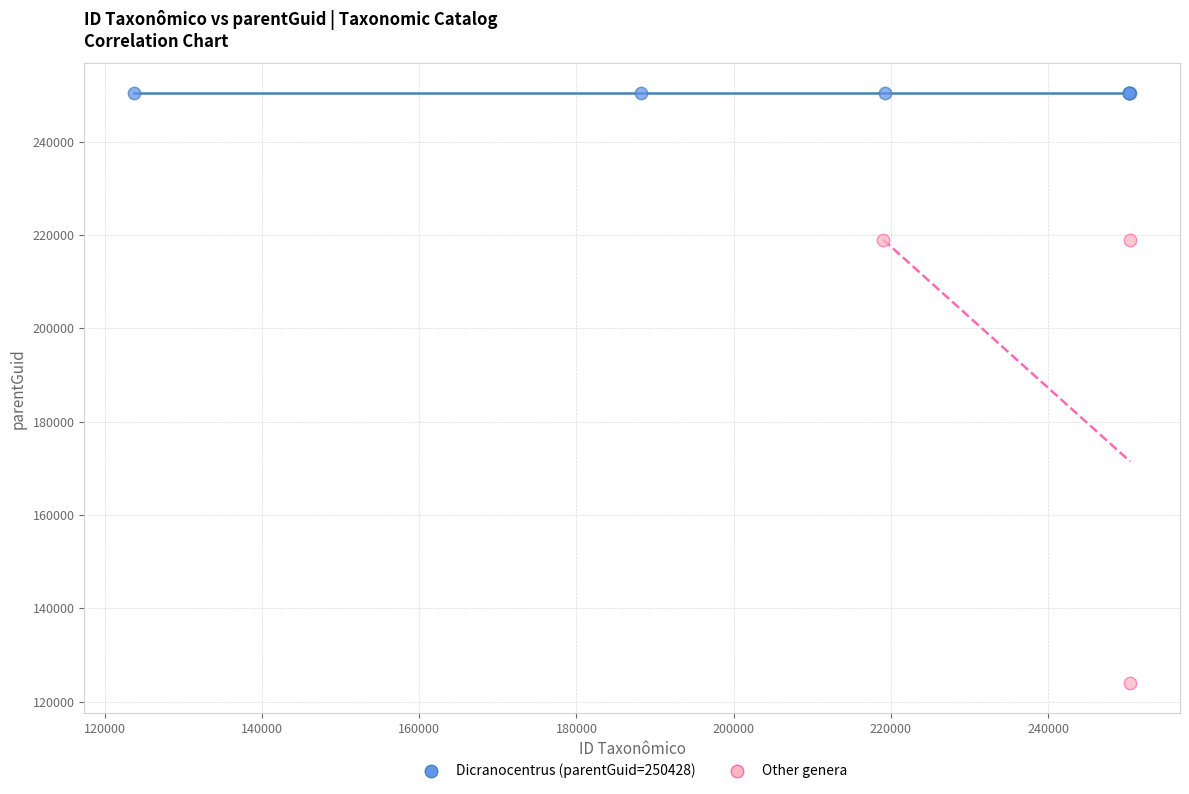

Which series reaches the maximum Y coordinate?

Dicranocentrus (parentGuid=250428)